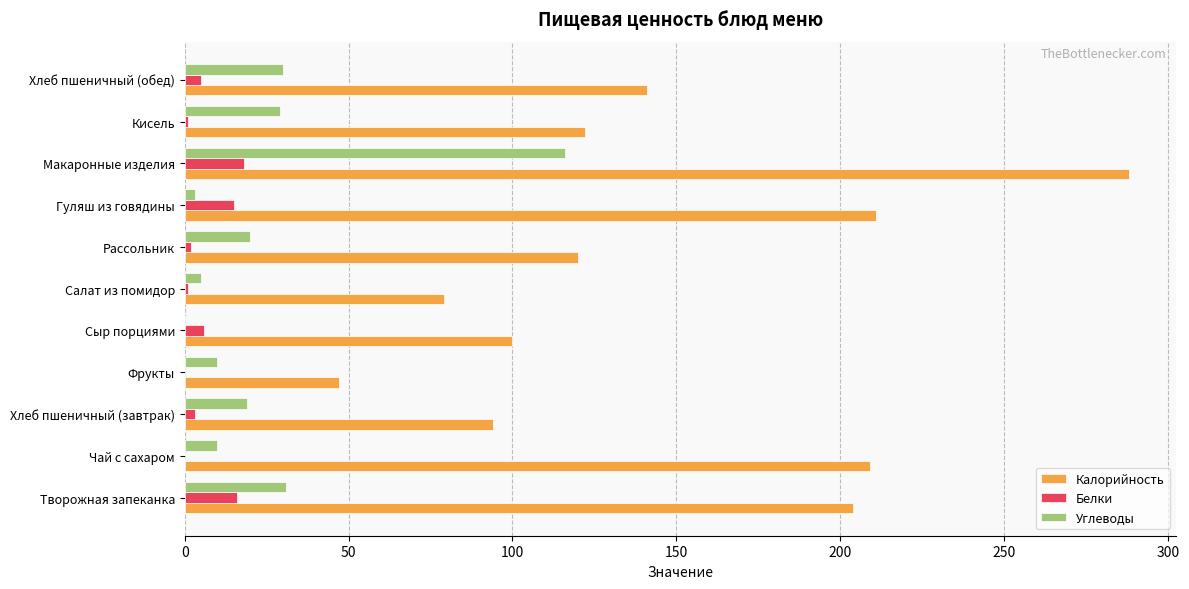

True or false: Белки has a value of -12 at Чай с сахаром.

False